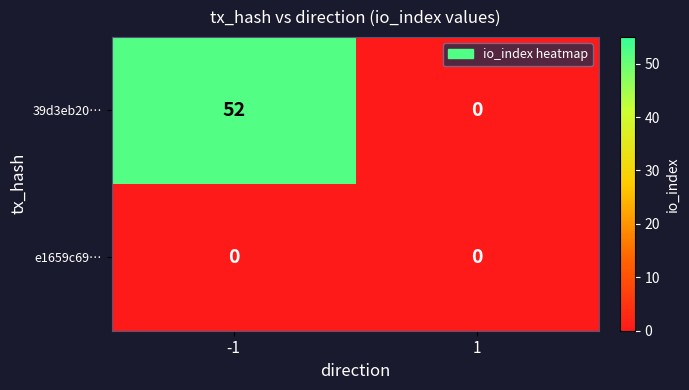

What is the sum of all 39d3eb20… values?

52